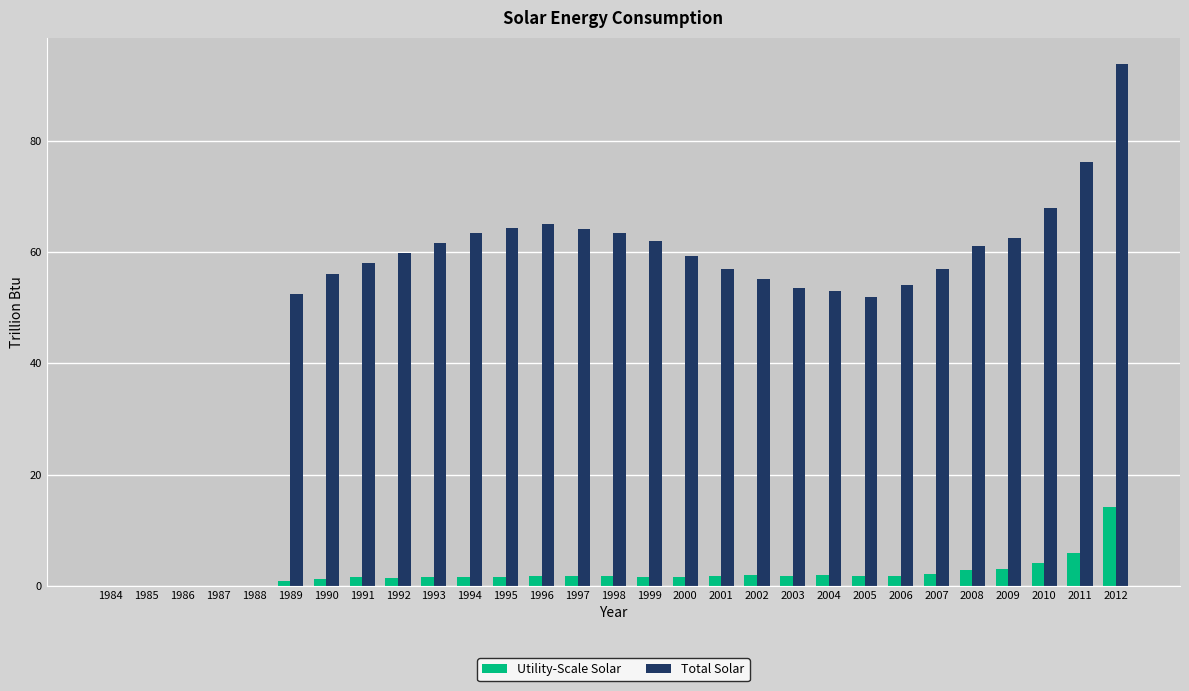

The value of Total Solar at 1994 is 63.4. True or false?

True